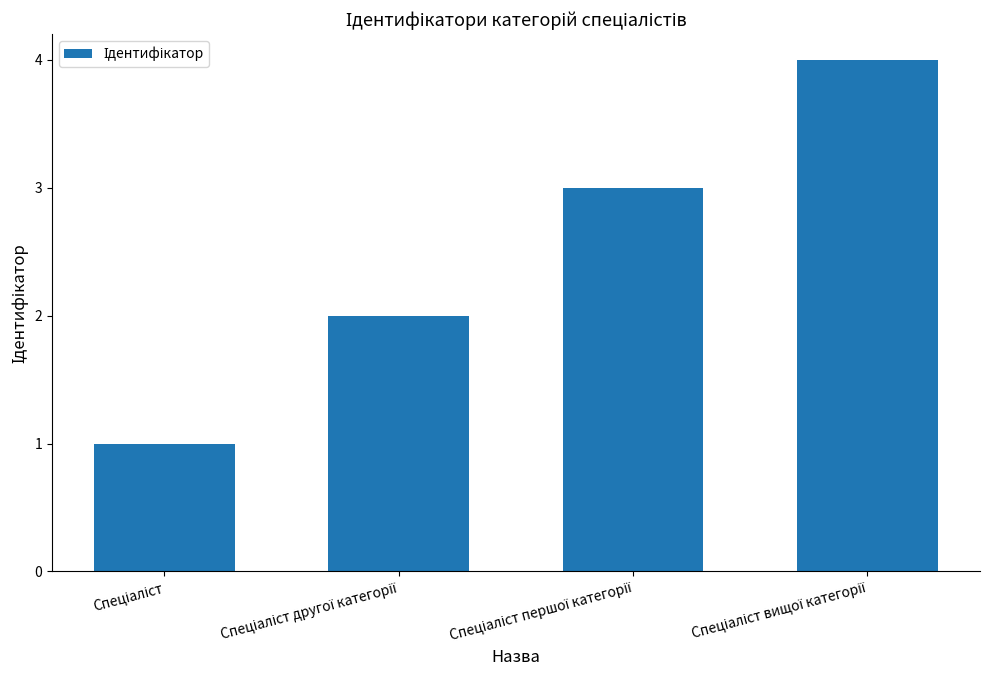

What is the greatest value displayed?

4